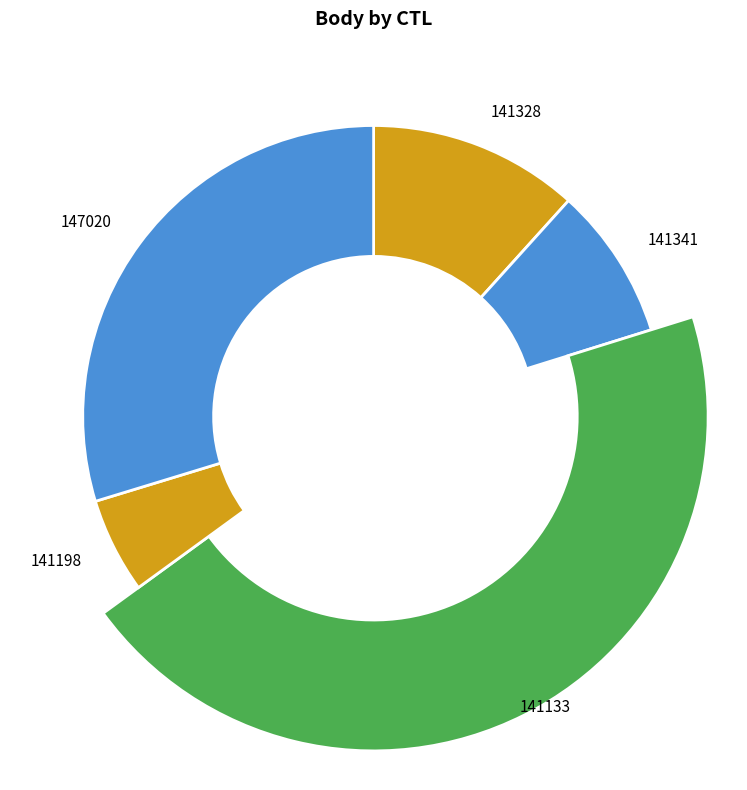

To the nearest percent, what percentage of the pie is 141133?

45%